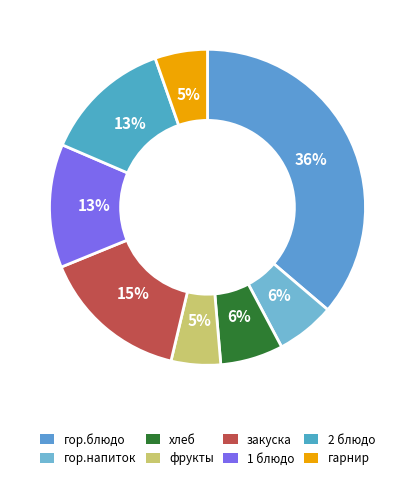

Is it true that 1 блюдо is 13% of the pie?

True